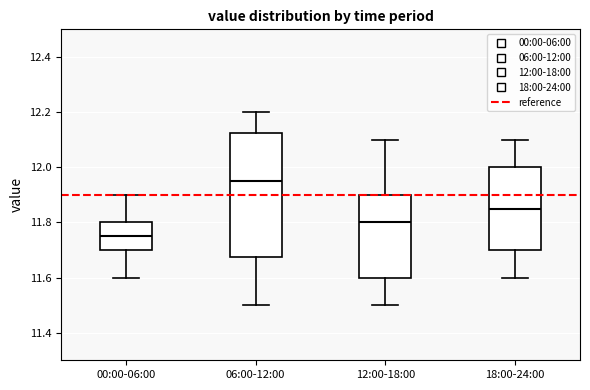

Which box's median line is the lowest?

00:00-06:00